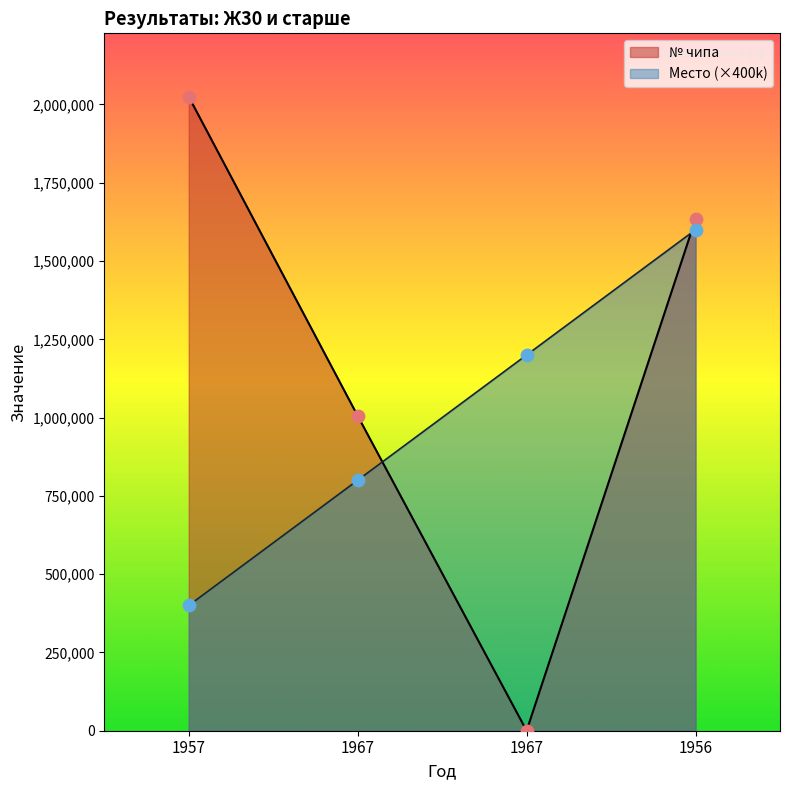

Is the value of Место at 1956 greater than the value of № чипа at 1957?

No